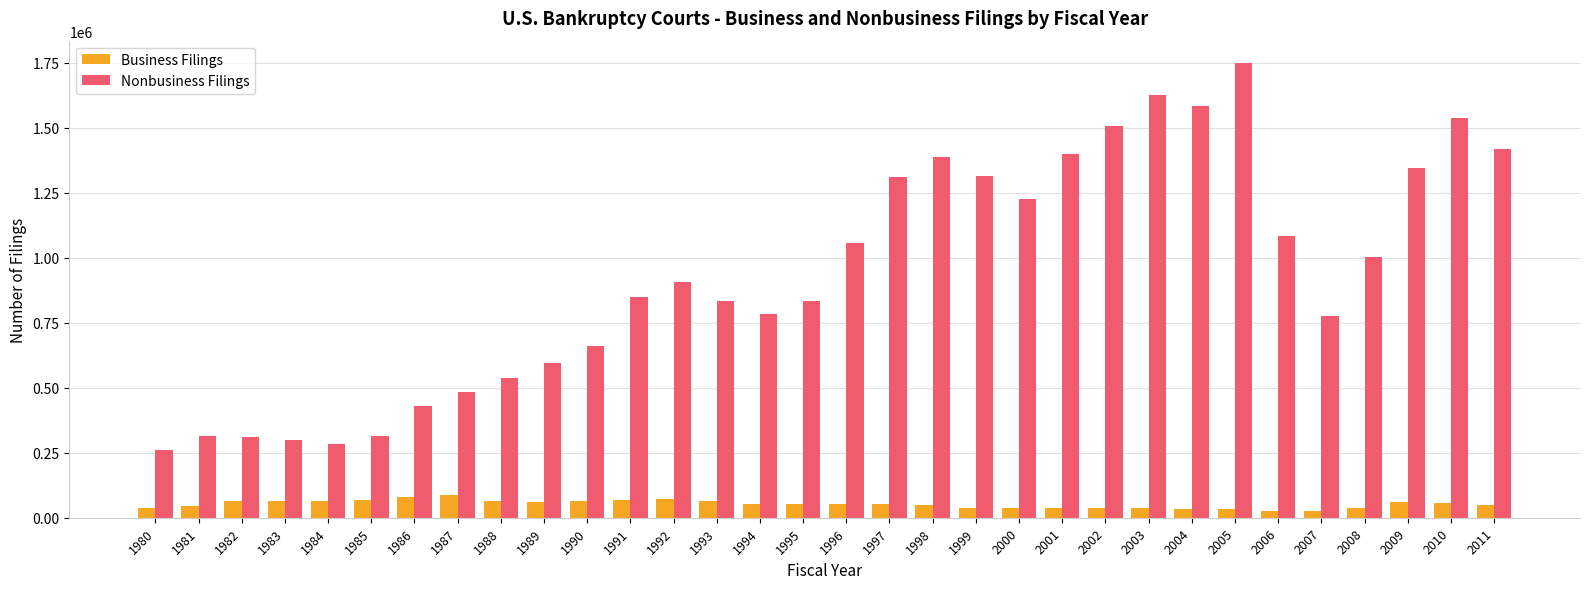

How many data points in Business Filings are less than 54217?

16